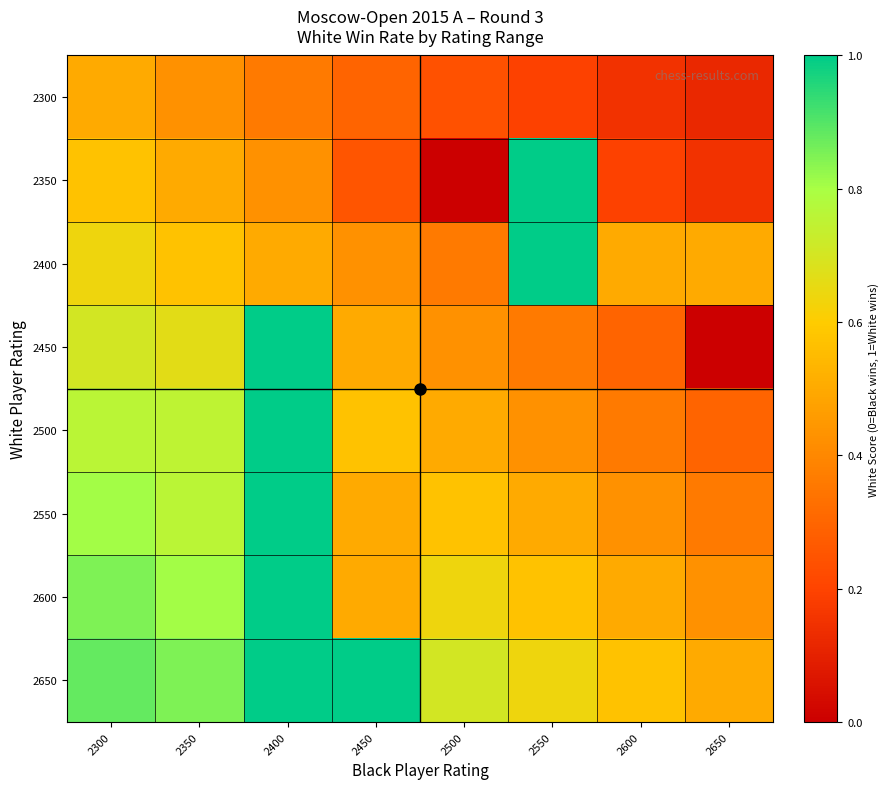

Which series has the largest total across all categories?

2650